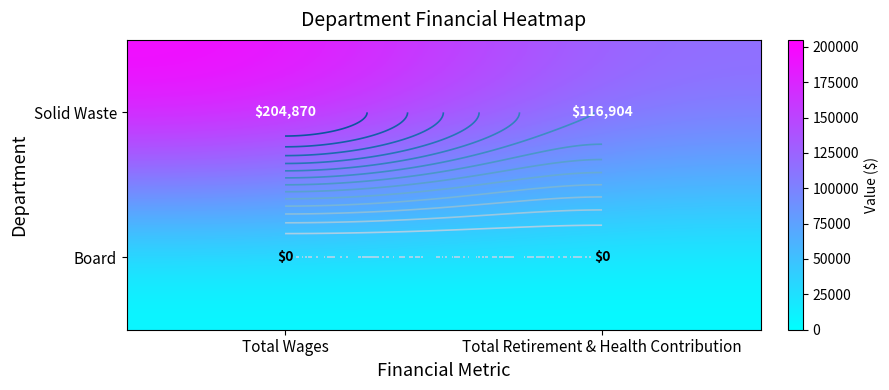

Is the value of Board at Total Retirement & Health Contribution greater than the value of Solid Waste at Total Retirement & Health Contribution?

No